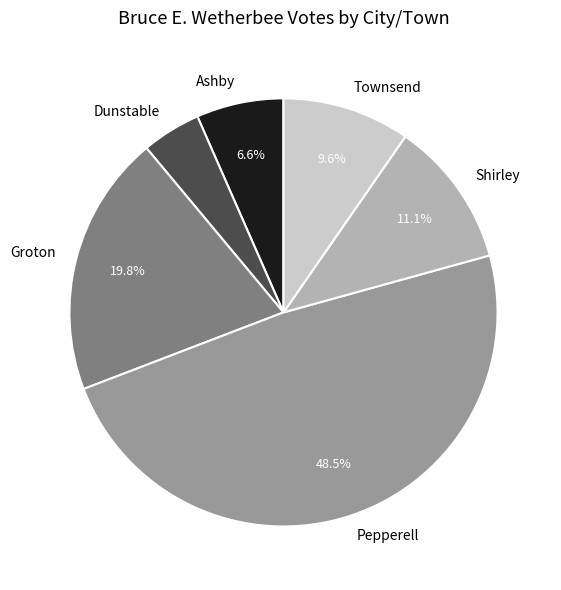

What percentage is NOT represented by Shirley?

88.9%